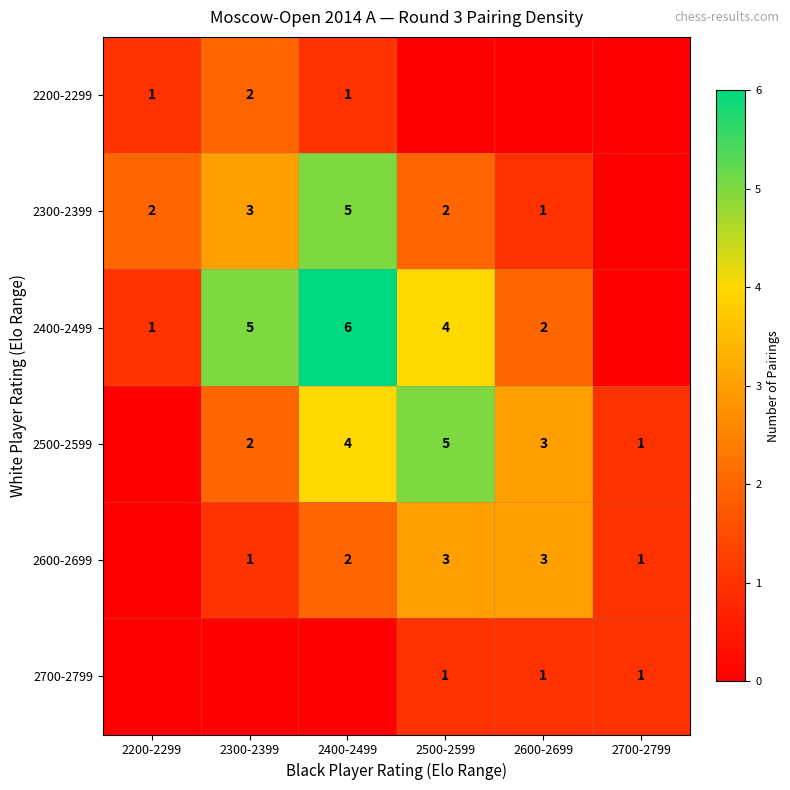

What is the sum of the 2500-2599 values at 2500-2599 and 2600-2699?

8